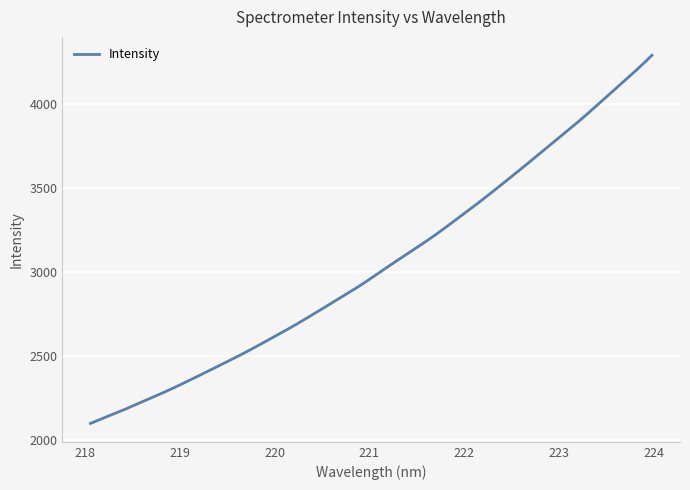

What is the maximum value shown in the chart?

4287.7